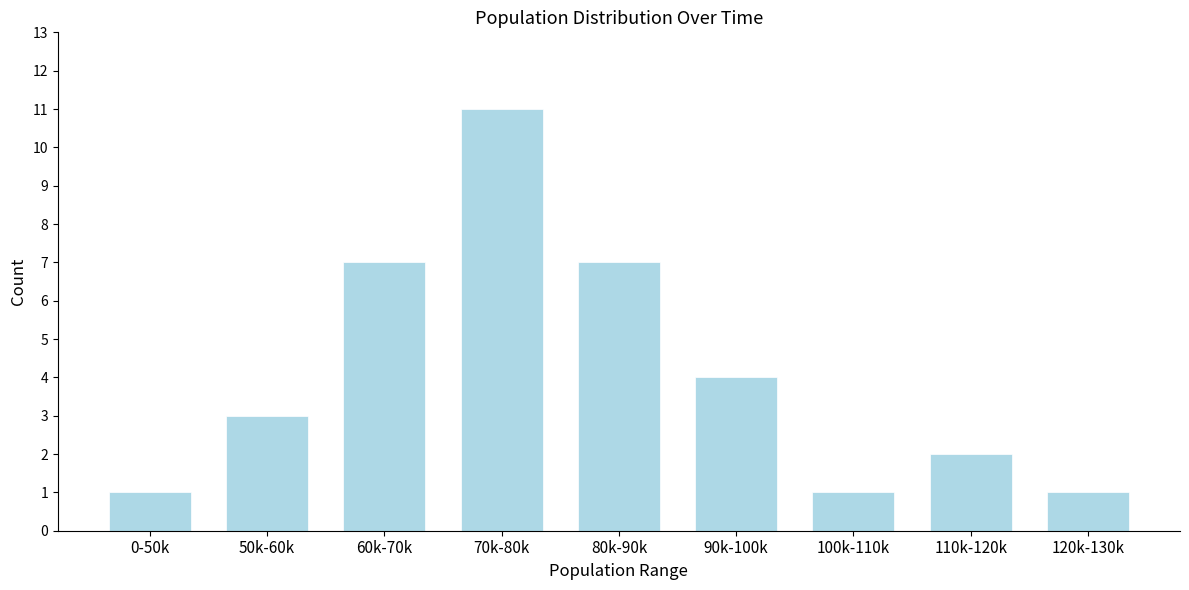

Reading left to right, extract all data points from this chart.

0-50k=1	50k-60k=3	60k-70k=7	70k-80k=11	80k-90k=7	90k-100k=4	100k-110k=1	110k-120k=2	120k-130k=1